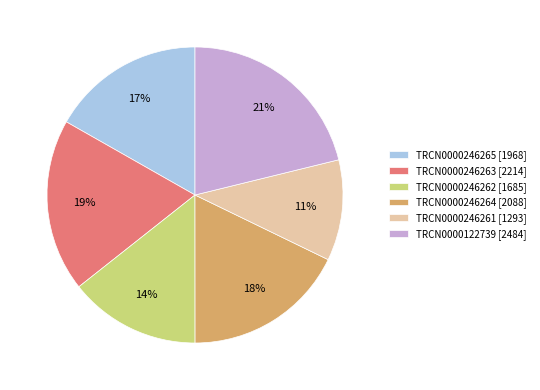

Combined, do TRCN0000246264 [2088] and TRCN0000122739 [2484] account for over 50%?

No